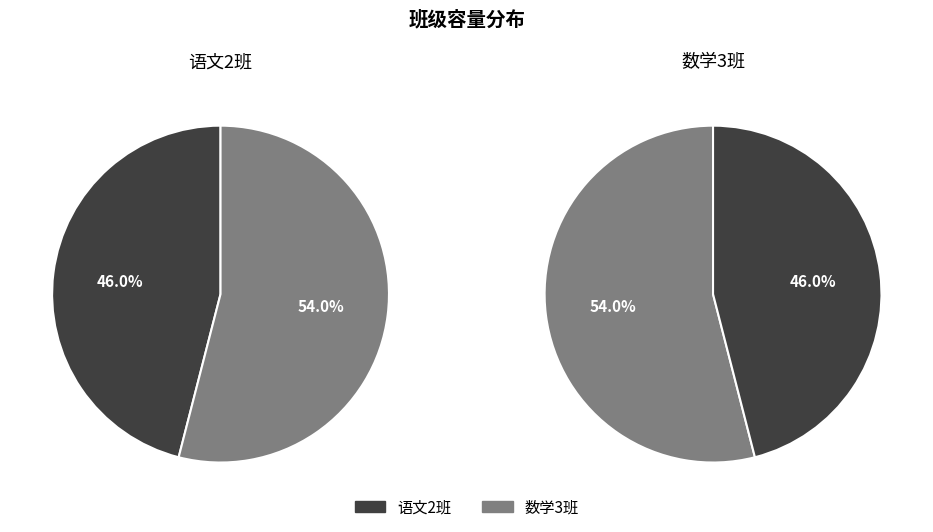

Approximately how many times larger is the value at 语文2班 compared to 数学3班?

0.9